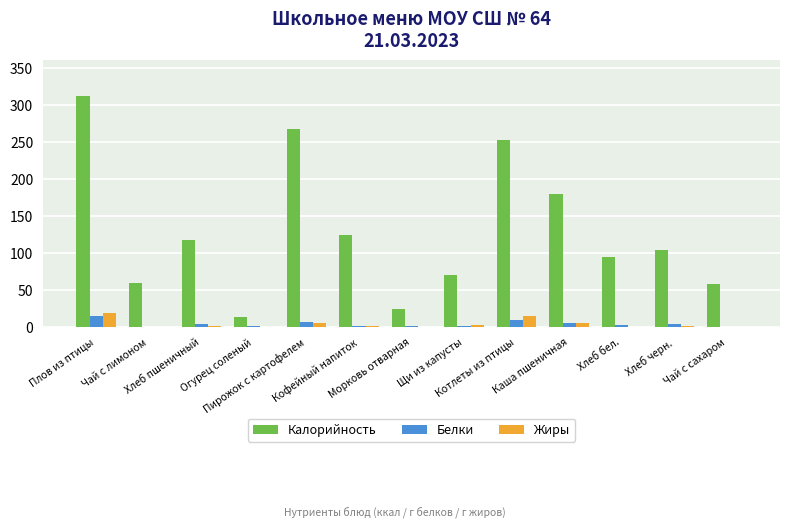

What is the highest value of the Жиры series?

19